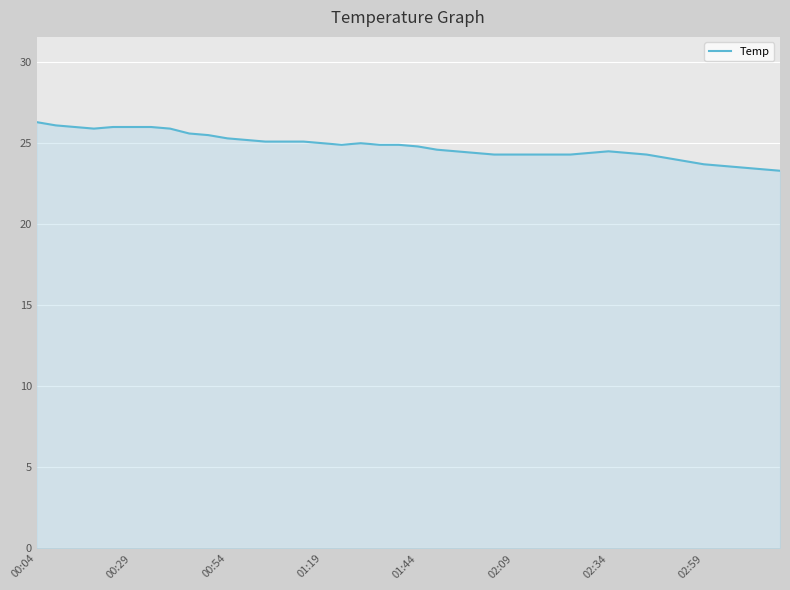

What is the smallest value displayed?

23.3